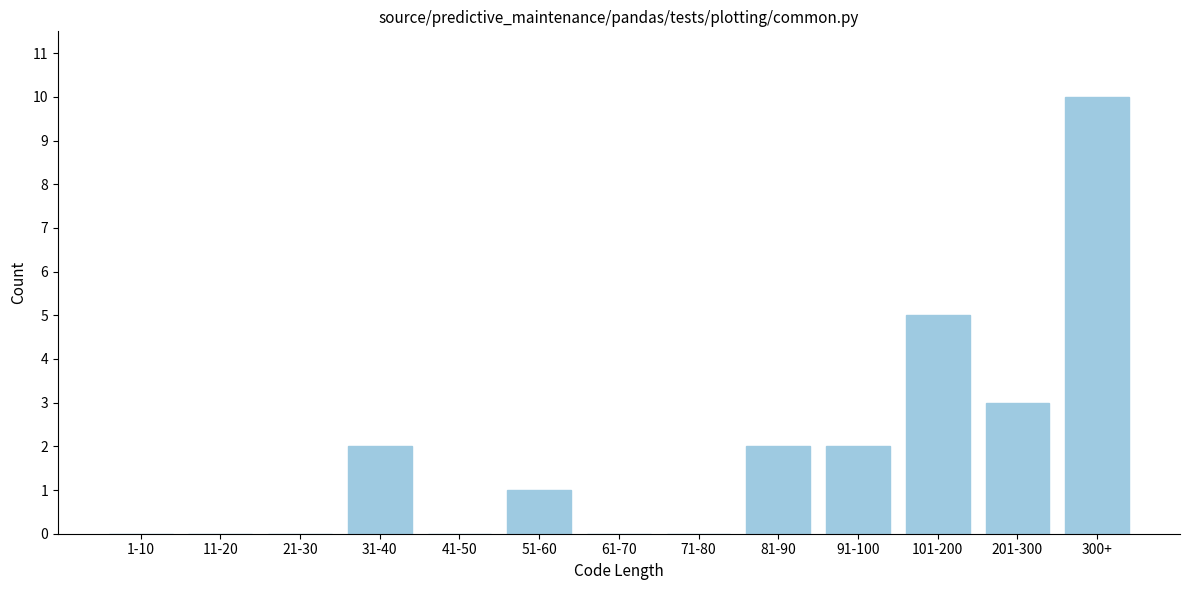

Reading right to left, transcribe all the data shown in this chart.

300+=10	201-300=3	101-200=5	91-100=2	81-90=2	71-80=0	61-70=0	51-60=1	41-50=0	31-40=2	21-30=0	11-20=0	1-10=0